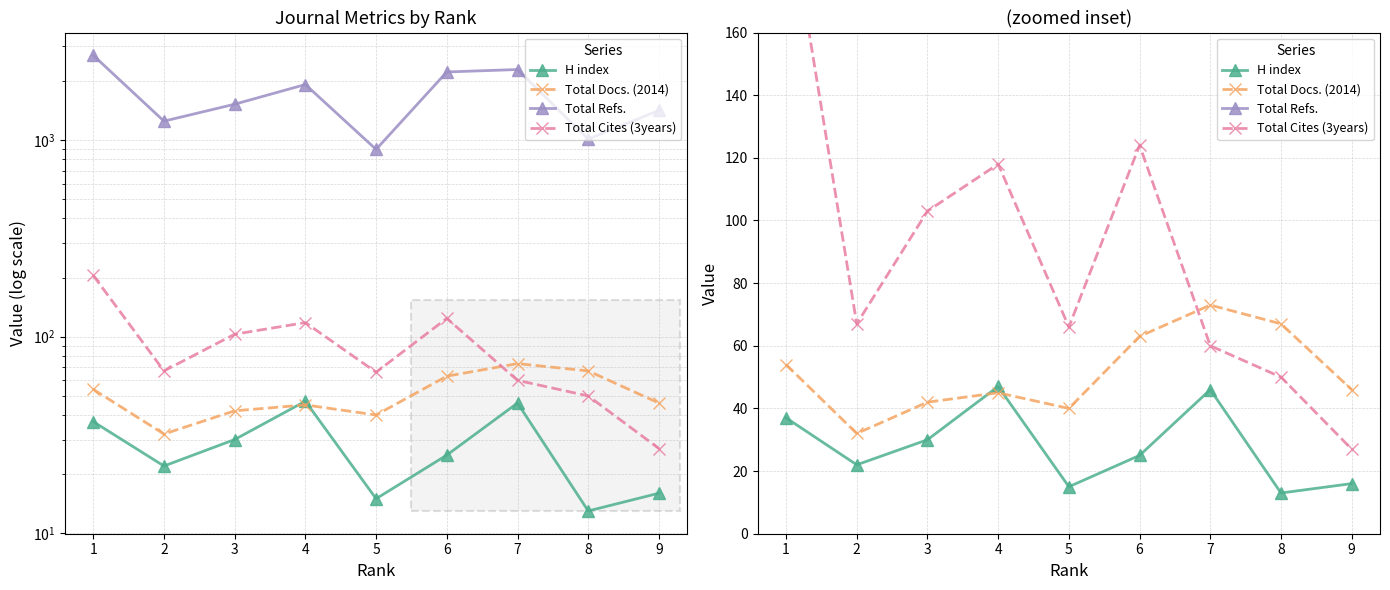

At which label is Total Refs. closest to 1798?

4